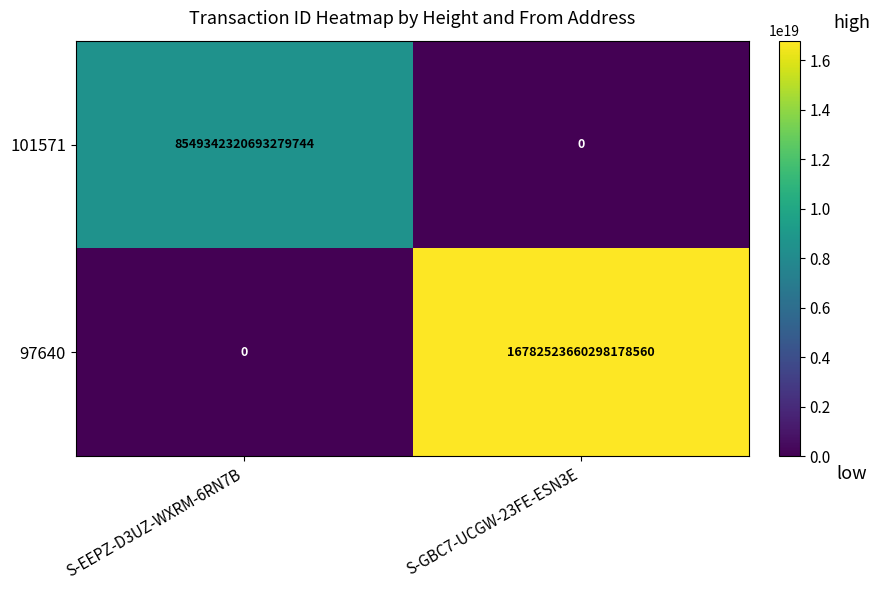

At which label is 101571 closest to 4274671160346639872?

S-EEPZ-D3UZ-WXRM-6RN7B